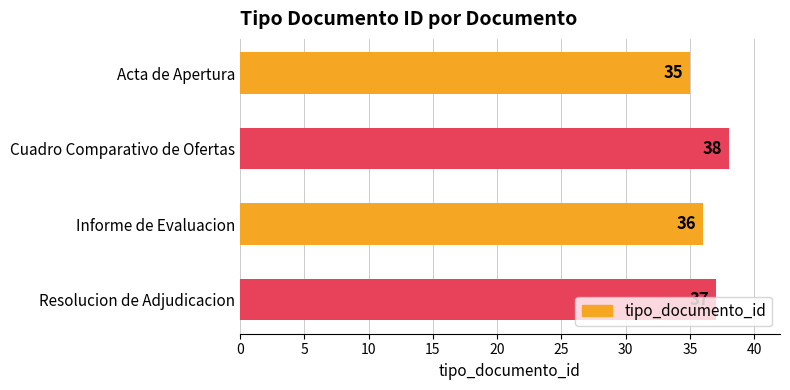

Count the number of data series in this chart.

1